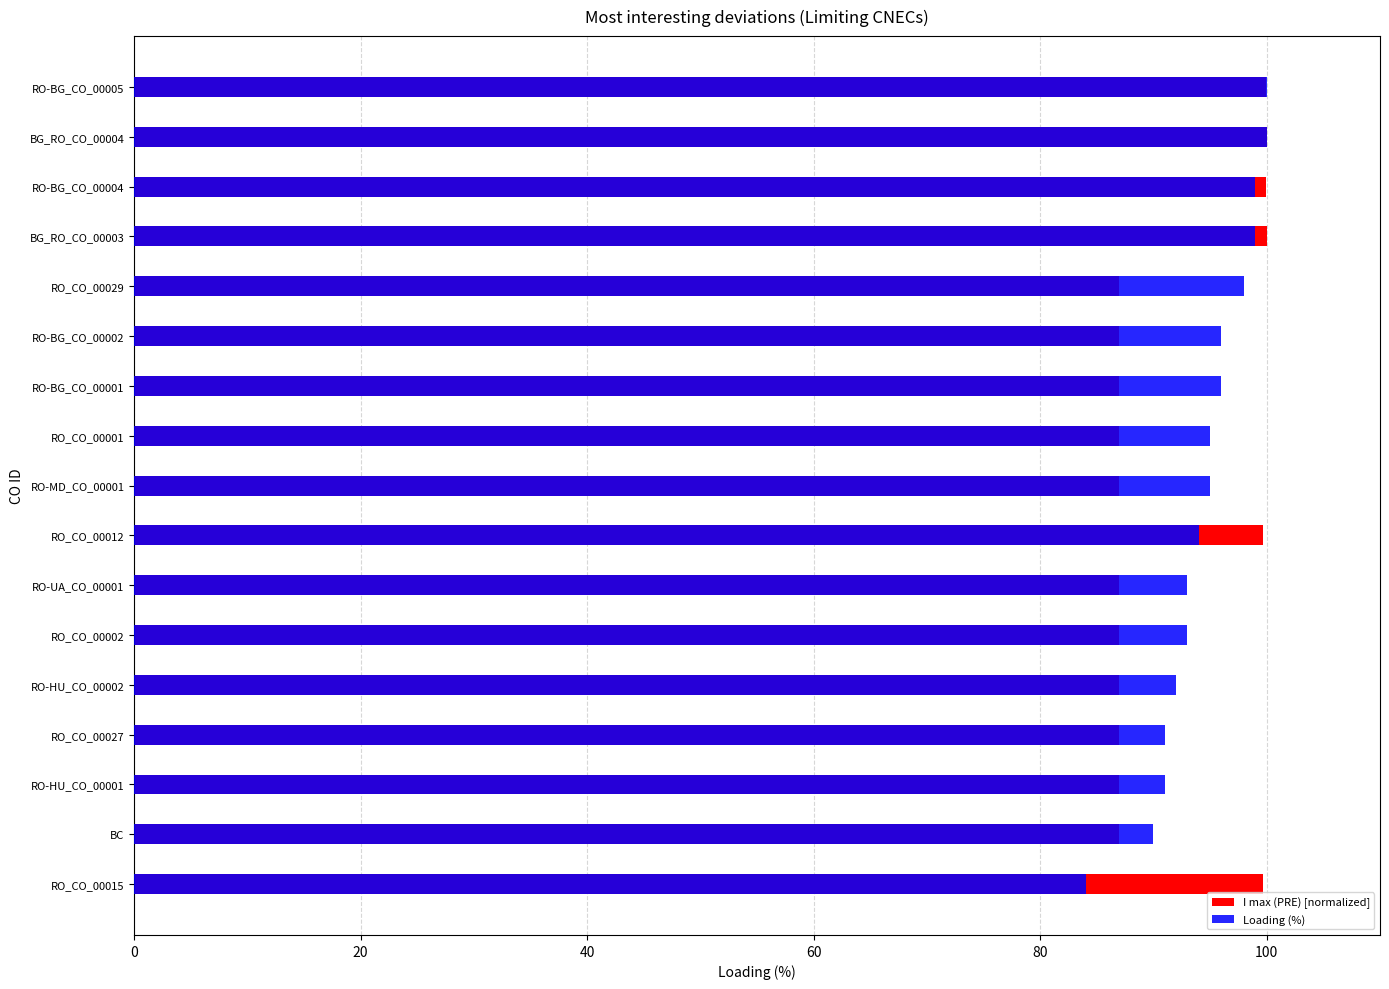

What is the spread (max minus min) of values at RO-BG_CO_00004?

1.0